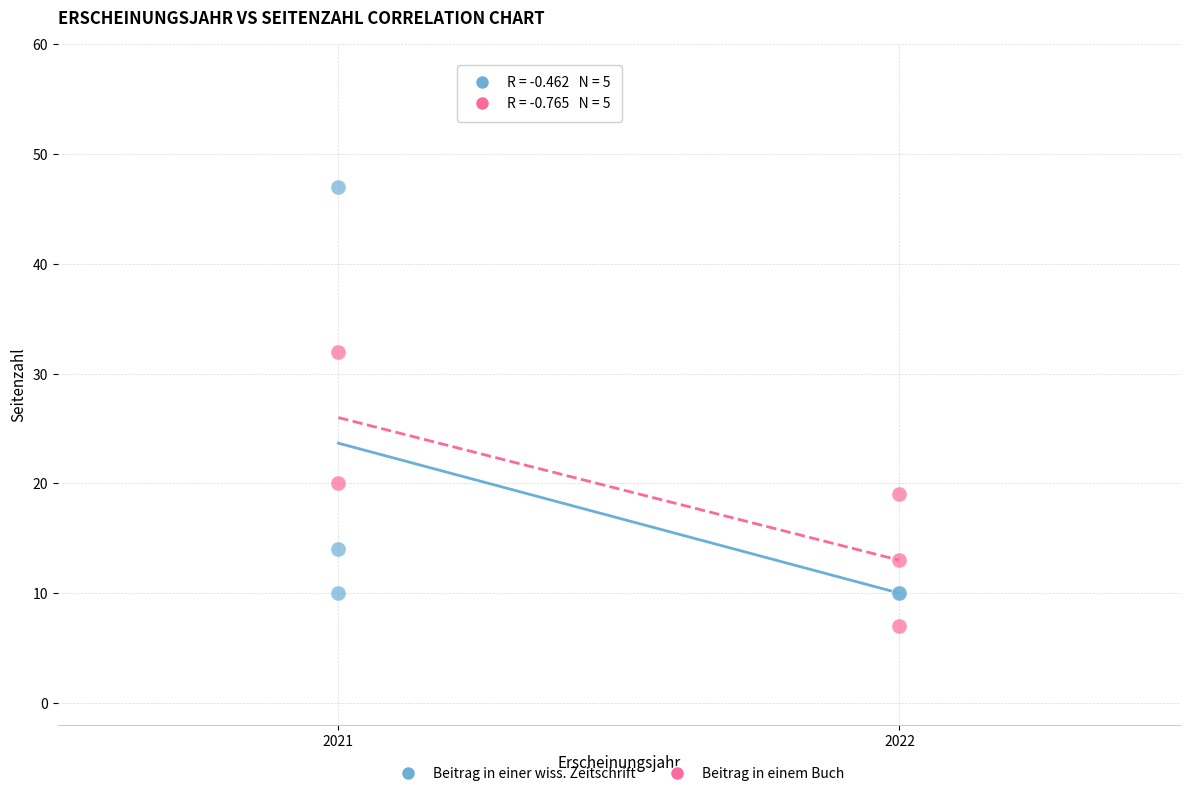

What are all the series names shown in the legend?

Beitrag in einer wiss. Zeitschrift, Beitrag in einem Buch